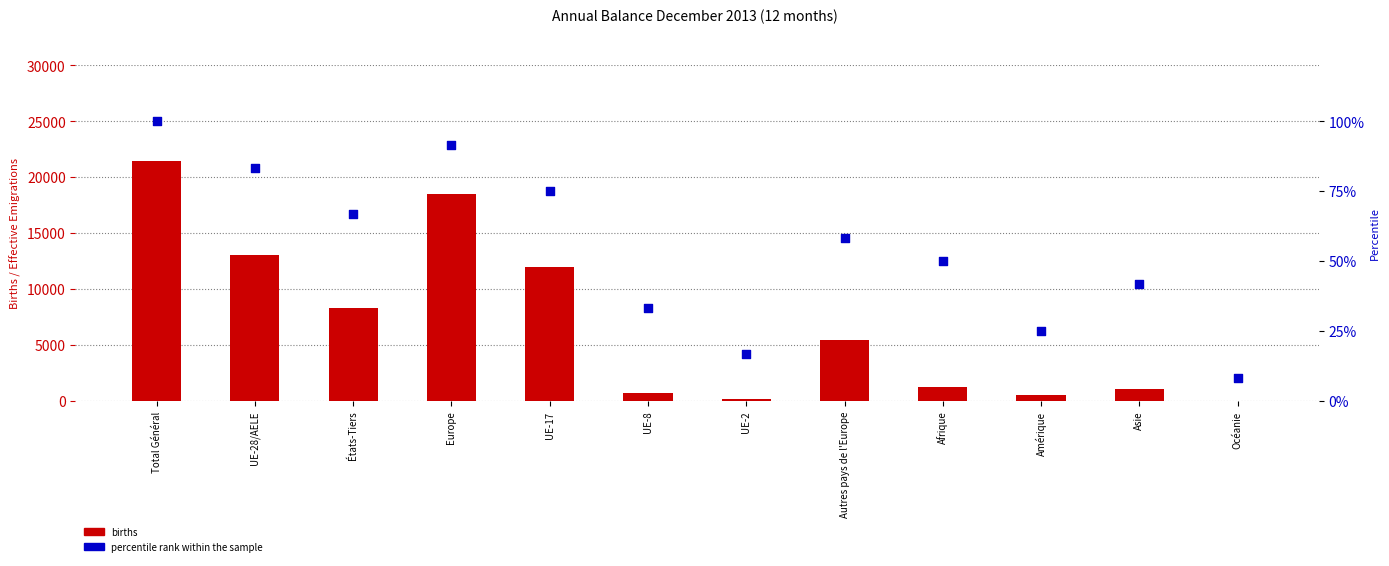

Which series reaches the maximum Y coordinate?

births